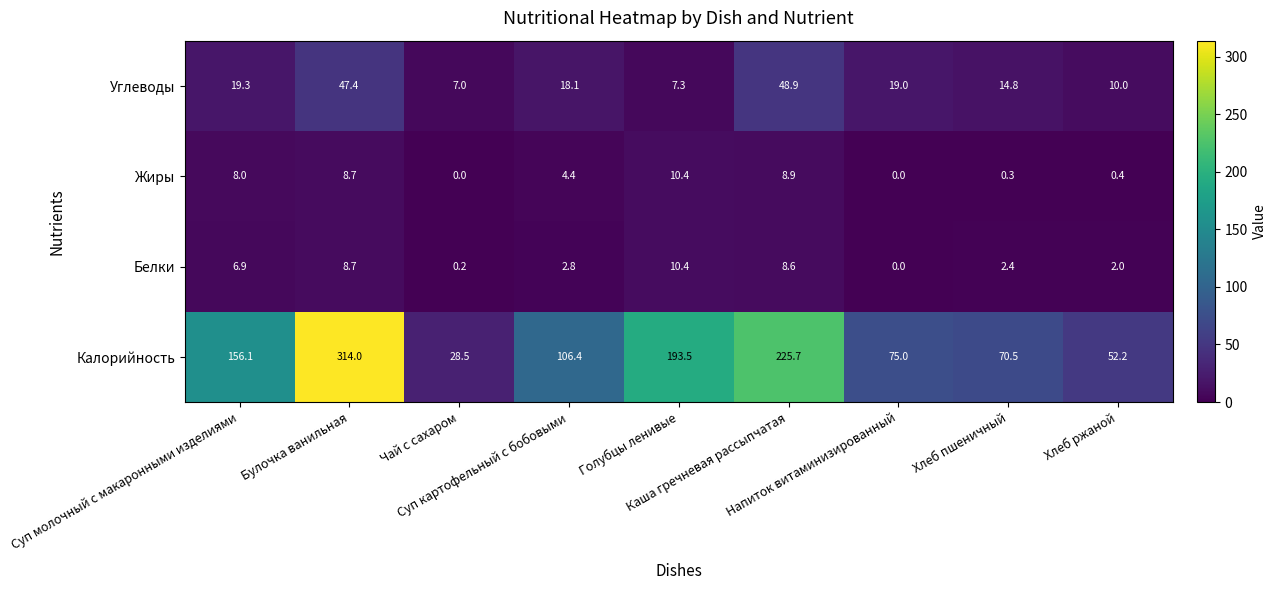

At how many categories does at least one series exceed 294?

1